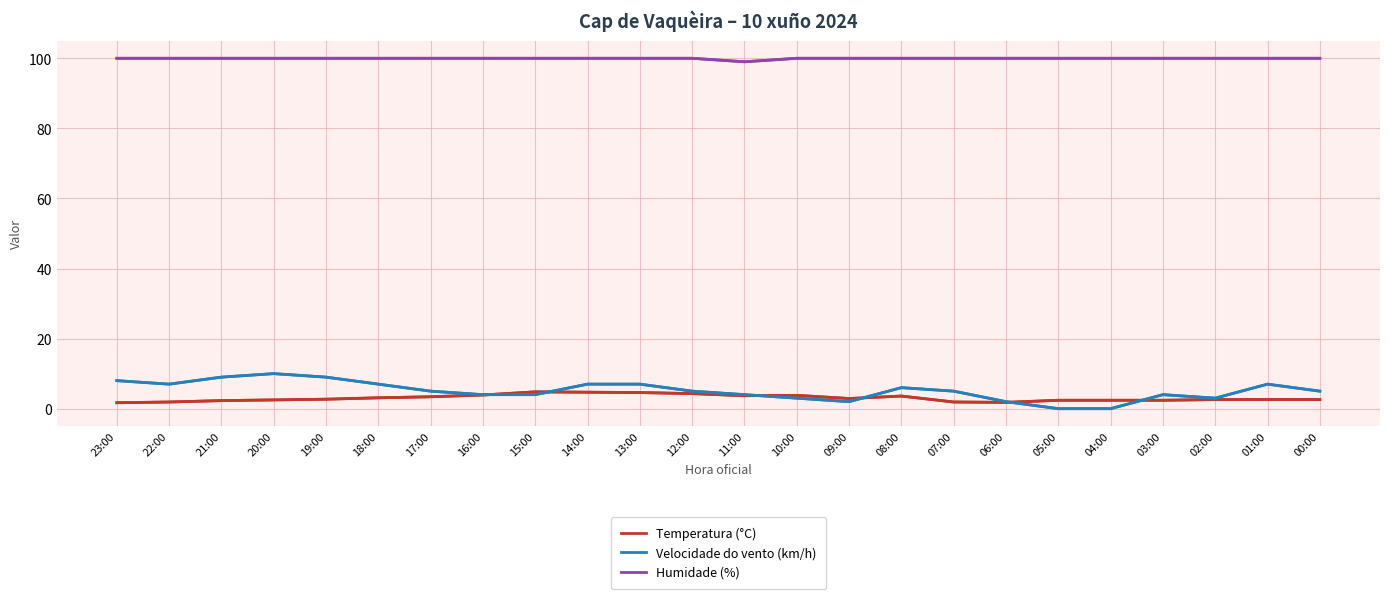

Rank the series by their maximum value, from lowest to highest.

Temperatura (°C), Velocidade do vento (km/h), Humidade (%)